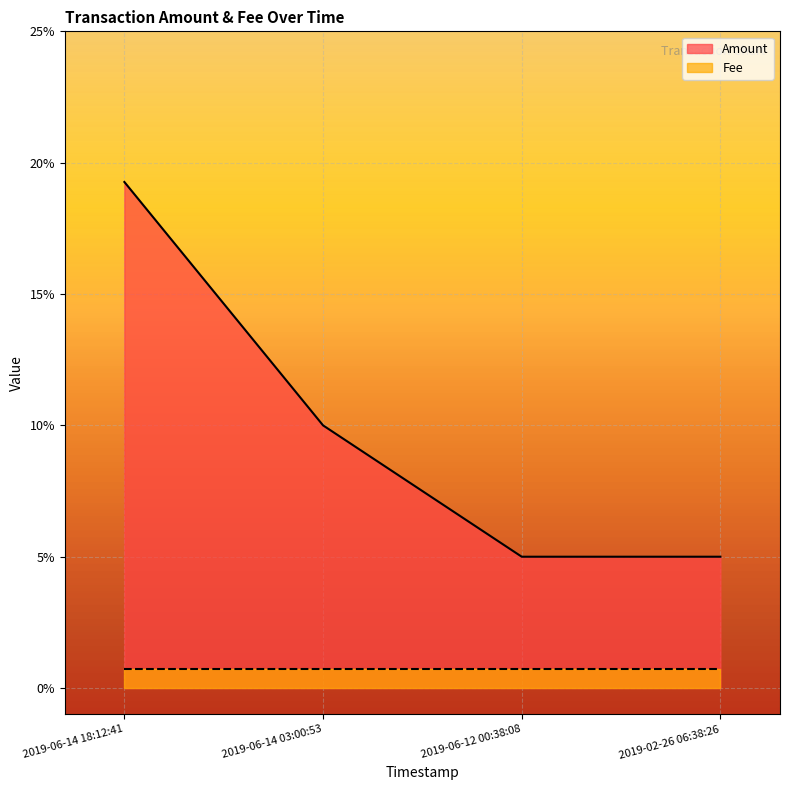

Does the chart display data point markers on the line(s)?

No